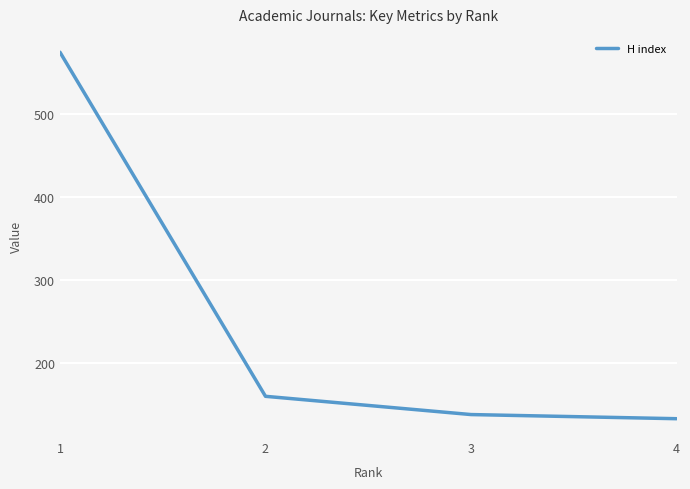

The chart shows a value of 193 at 4. True or false?

False